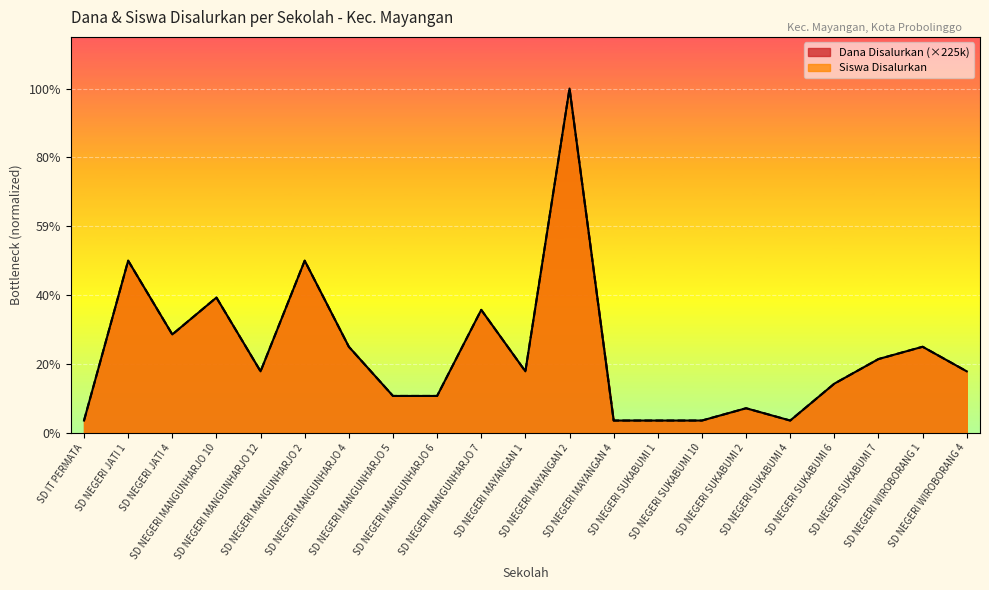

Rank the series by their maximum value, from lowest to highest.

Siswa Disalurkan, Dana Disalurkan